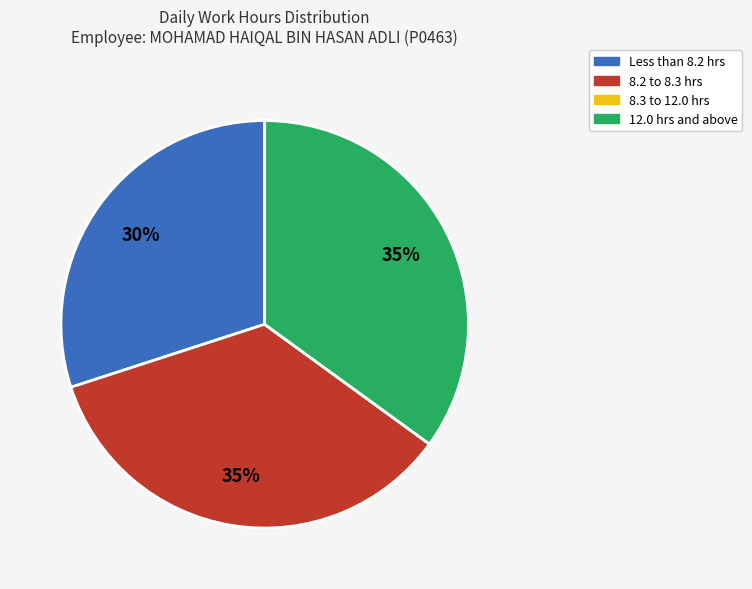

To the nearest percent, what is the difference between the largest and smallest slice percentages?

35%